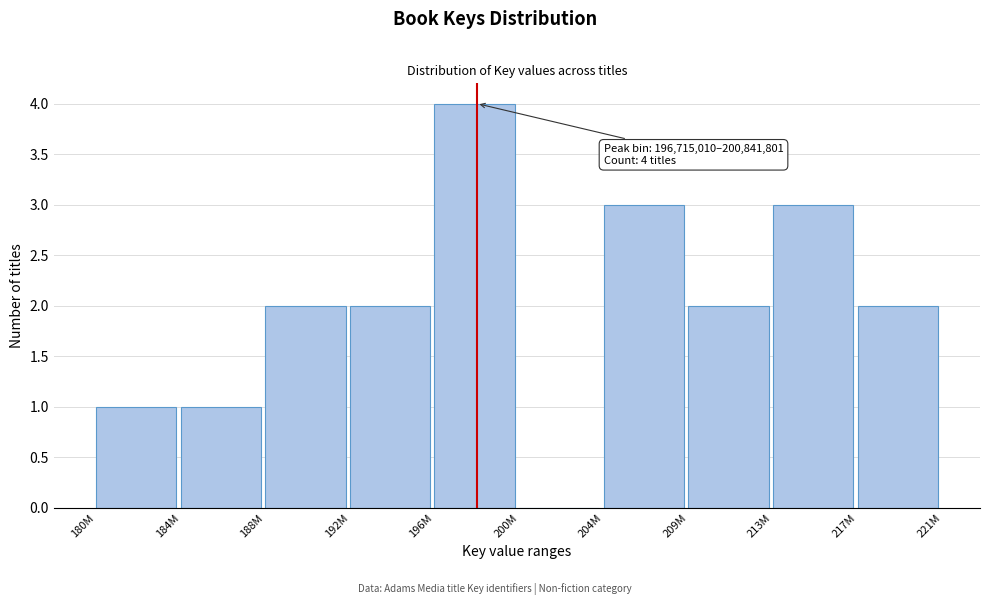

Reading left to right, transcribe all the data shown in this chart.

180M=1	184M=1	188M=2	192M=2	196M=4	200M=0	204M=3	209M=2	213M=3	217M=2